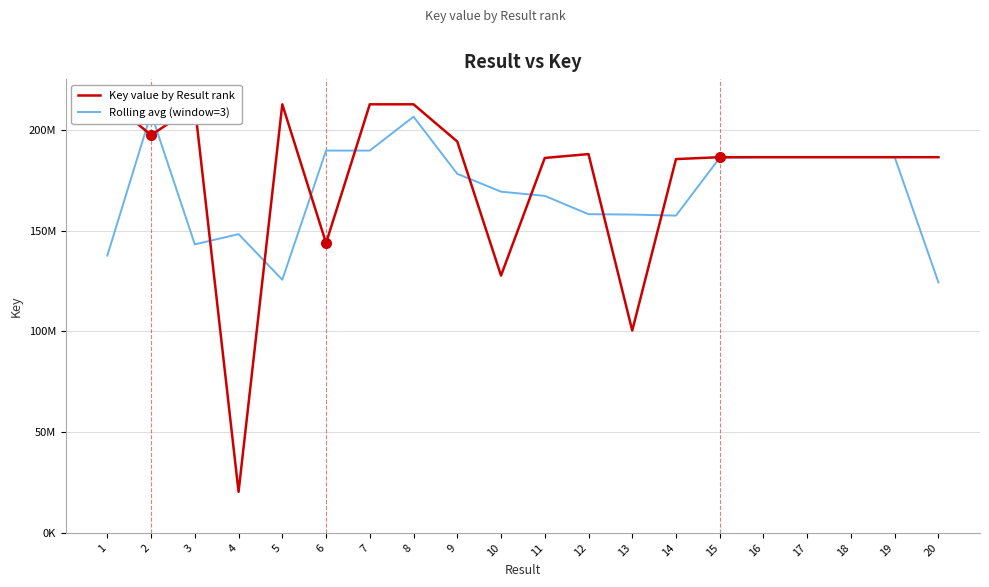

Which series has the largest total across all categories?

Key value by Result rank